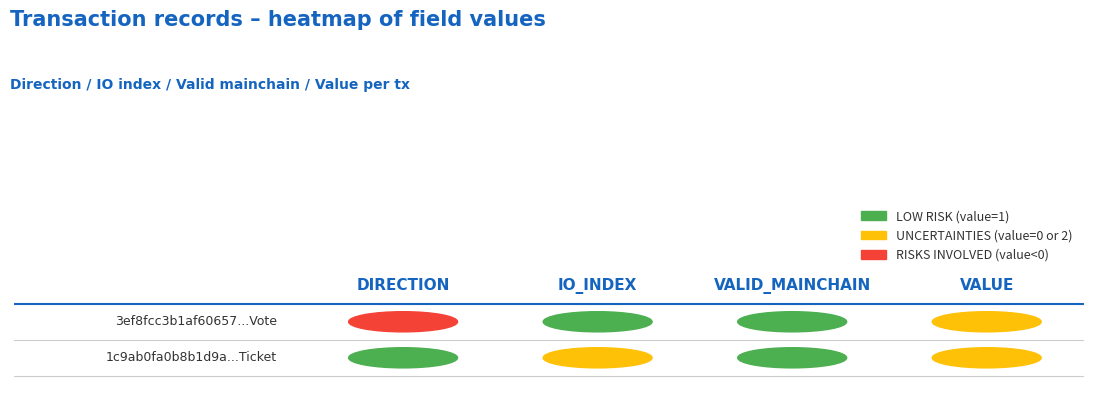

What is the difference between the maximum and minimum values in the 1c9ab0fa0b8b1d9acb575f04faec8f353f4899f series?

2